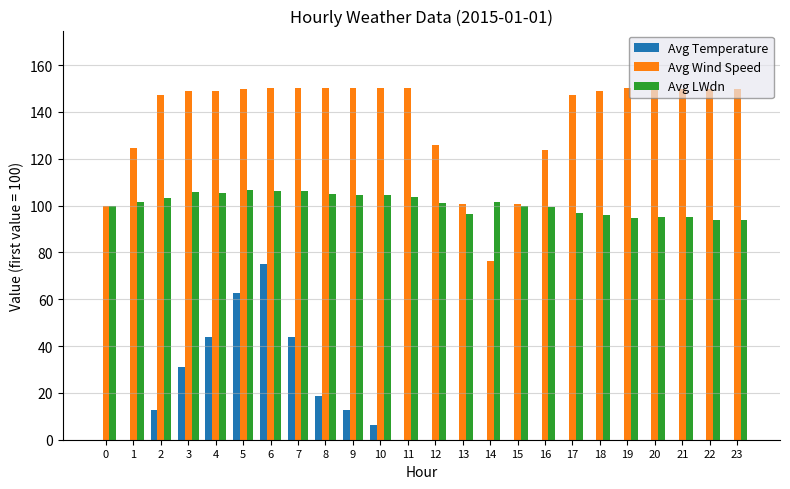

How many values in the Avg LWdn series exceed 101?

13